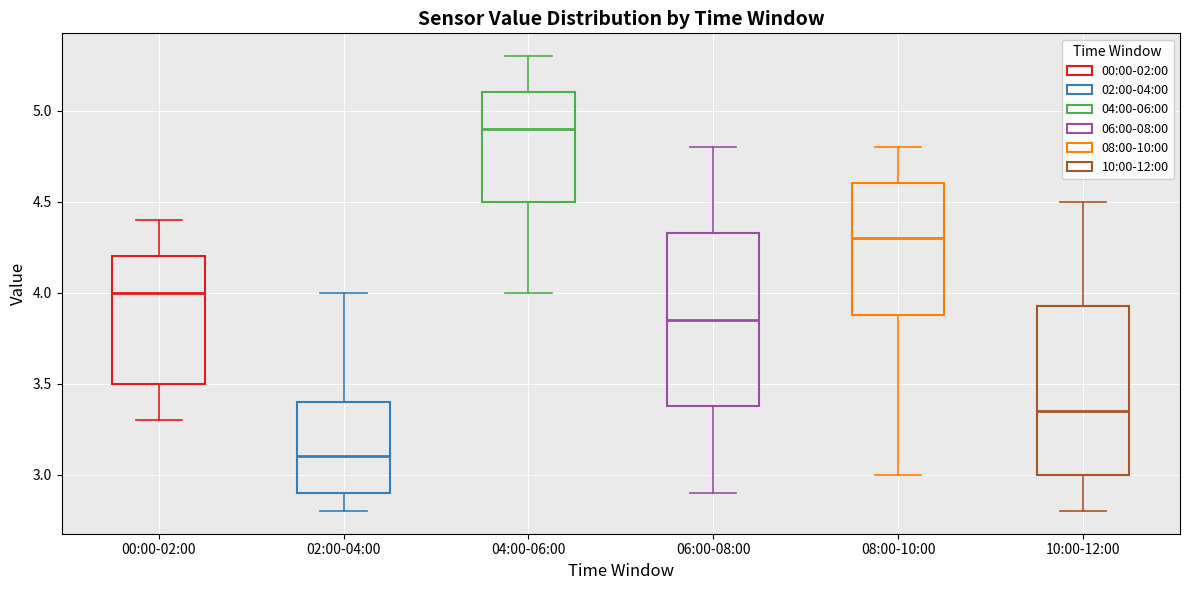

Where does the lower whisker of the box for 08:00-10:00 end on the y-axis? The values are not printed on the chart, so give them approximately, as read against the axis.

3.00